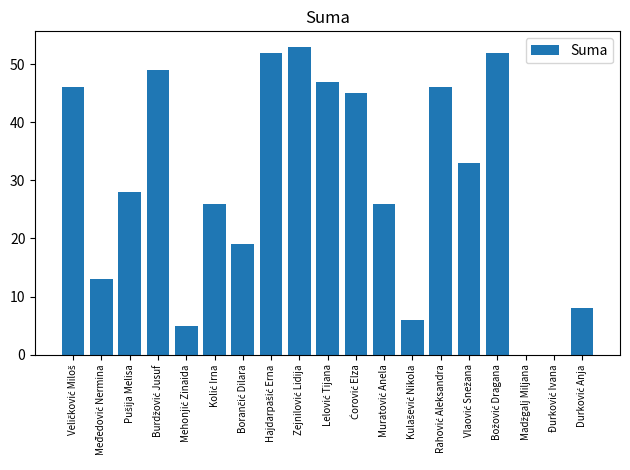

What is the sum of all values?

554